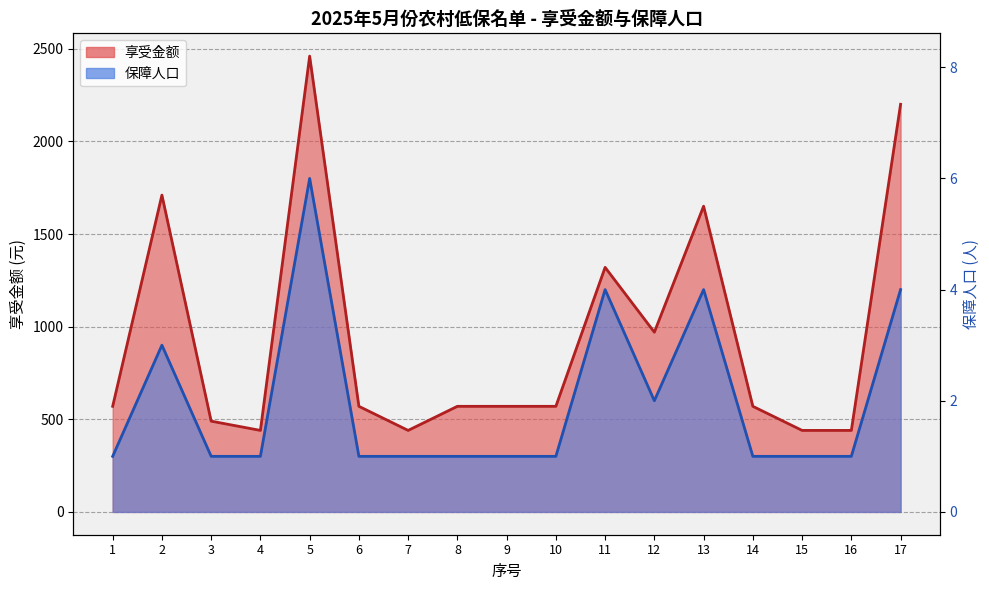

List the series in order of their peak value, lowest first.

保障人口, 享受金额